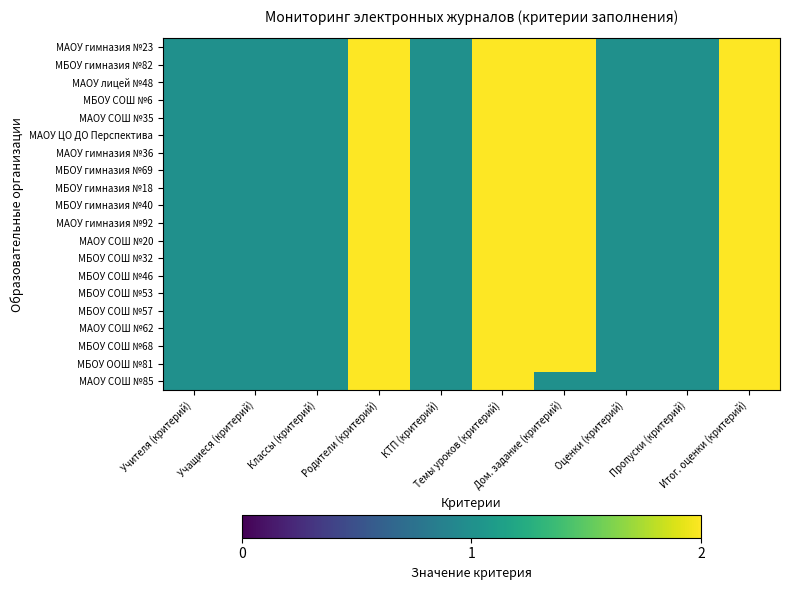

Count the number of data series in this chart.

20